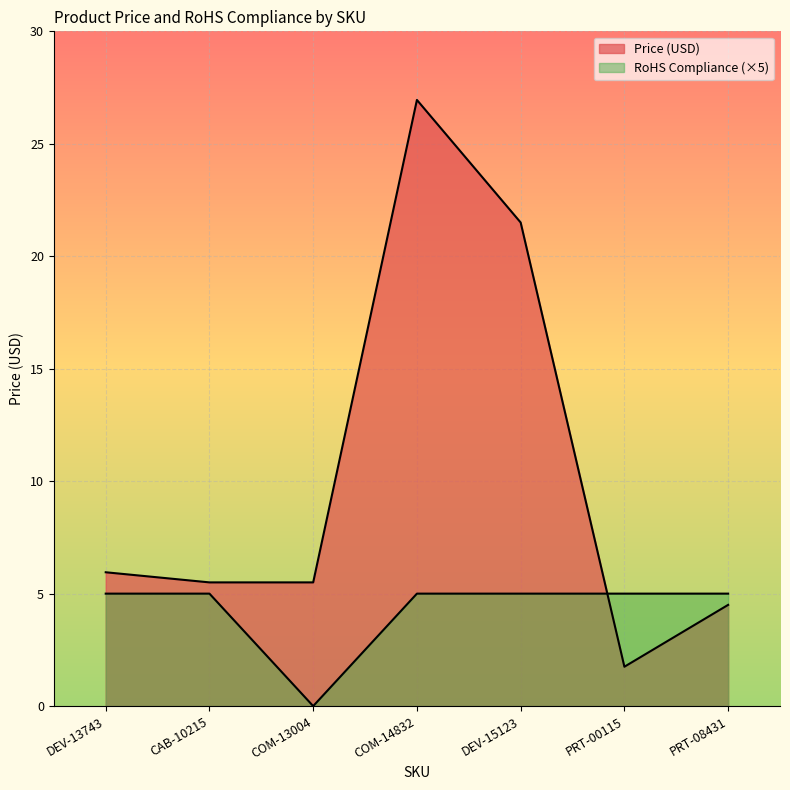

How many distinct data groups are displayed?

2